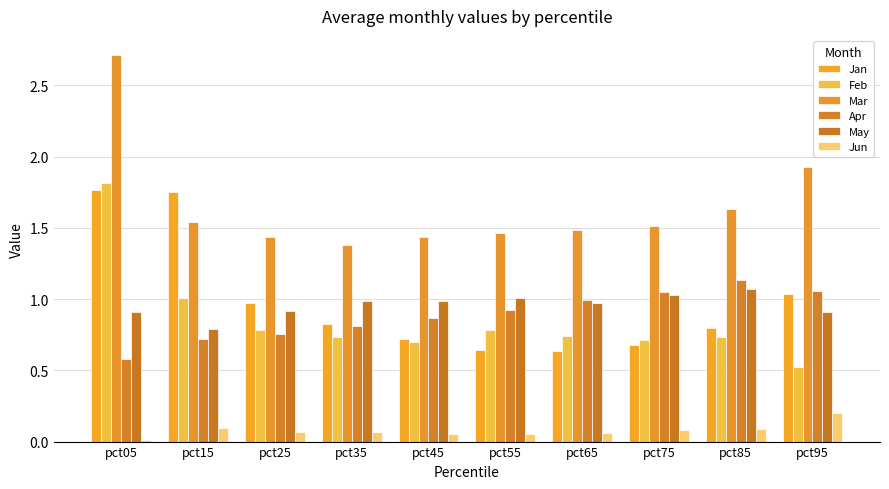

How many categories are shown in the chart?

10